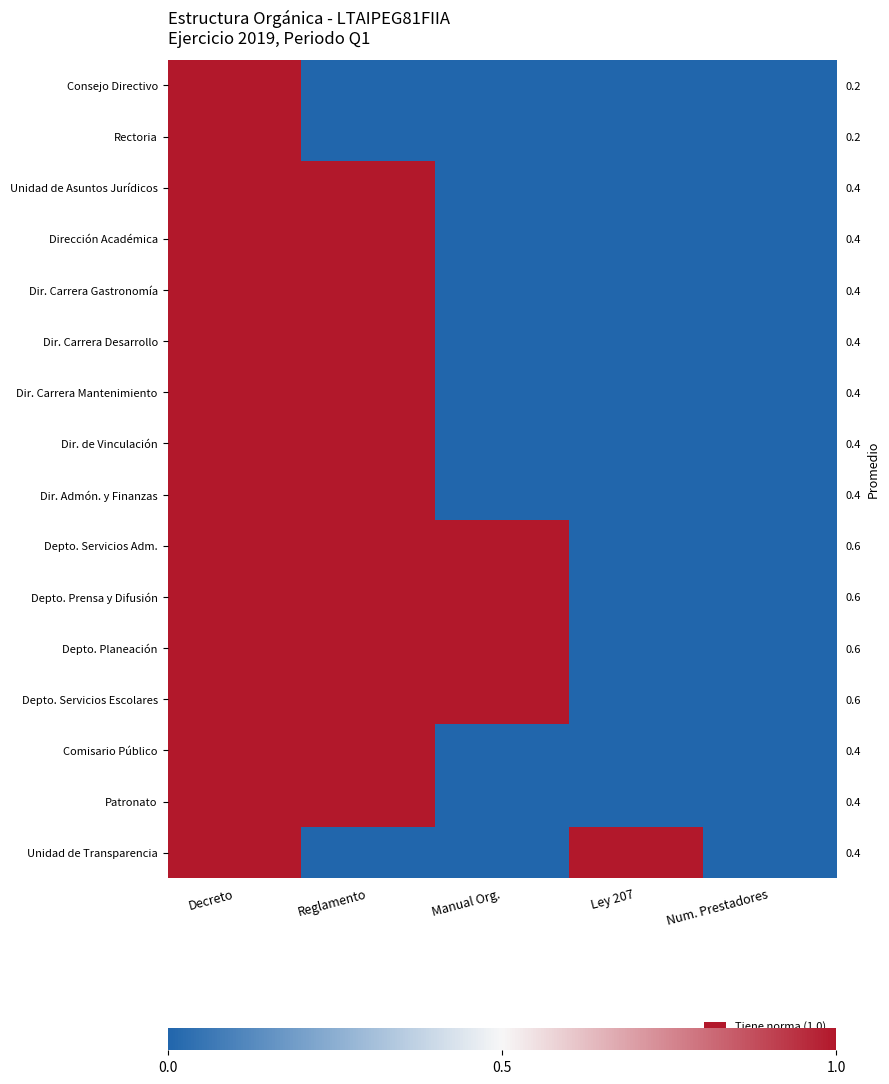

At how many categories does at least one series exceed 0?

4